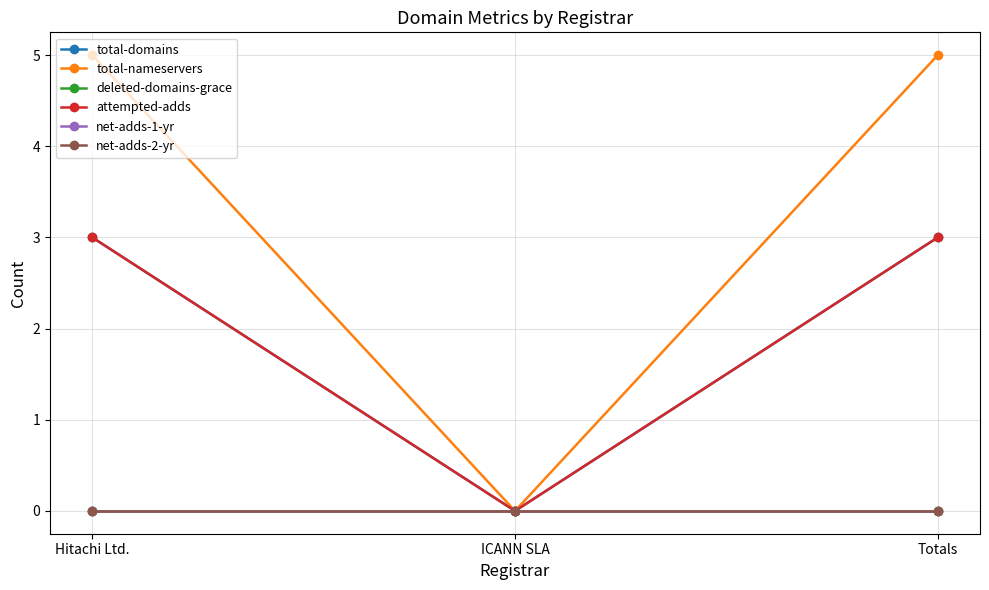

Reading right to left, transcribe all the data shown in this chart.

total-domains: 3	0	3
total-nameservers: 5	0	5
deleted-domains-grace: 0	0	0
attempted-adds: 3	0	3
net-adds-1-yr: 0	0	0
net-adds-2-yr: 0	0	0